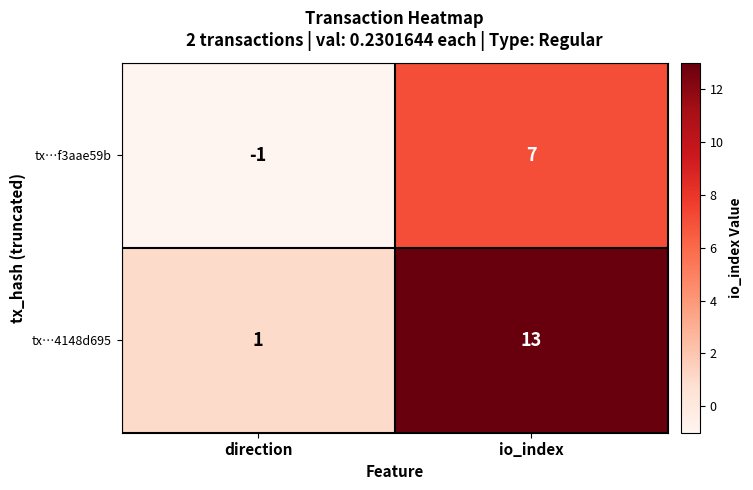

At which category is the sum across all series the highest?

io_index